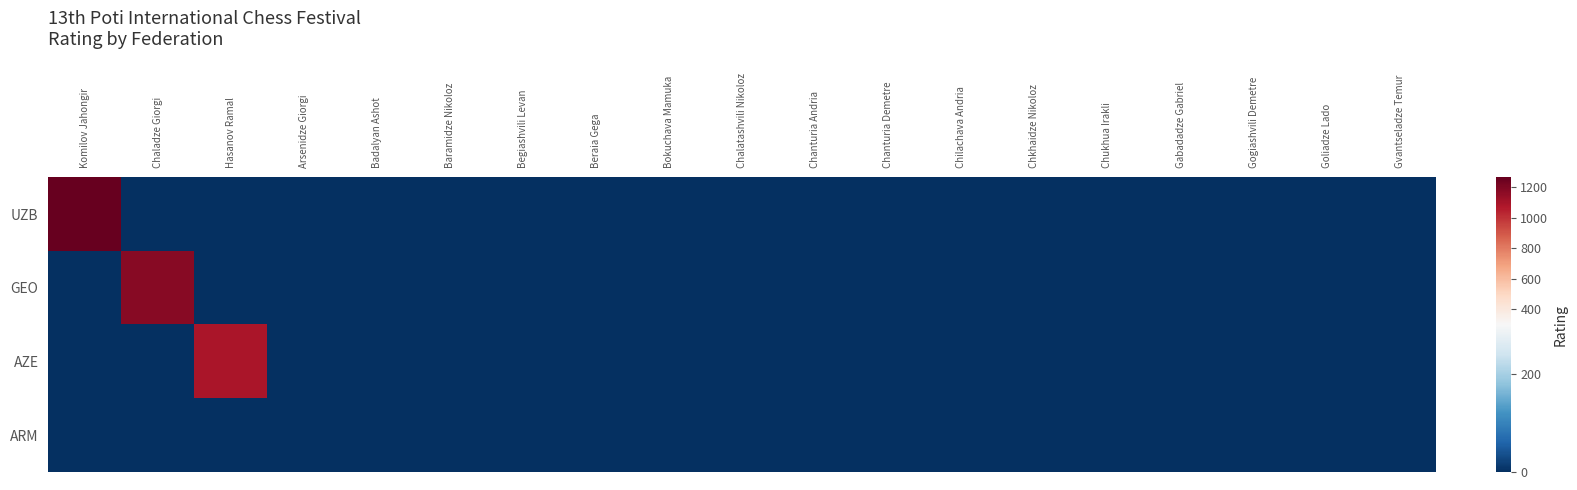

At Hasanov Ramal, list the series in order from largest to smallest.

AZE, UZB, GEO, ARM